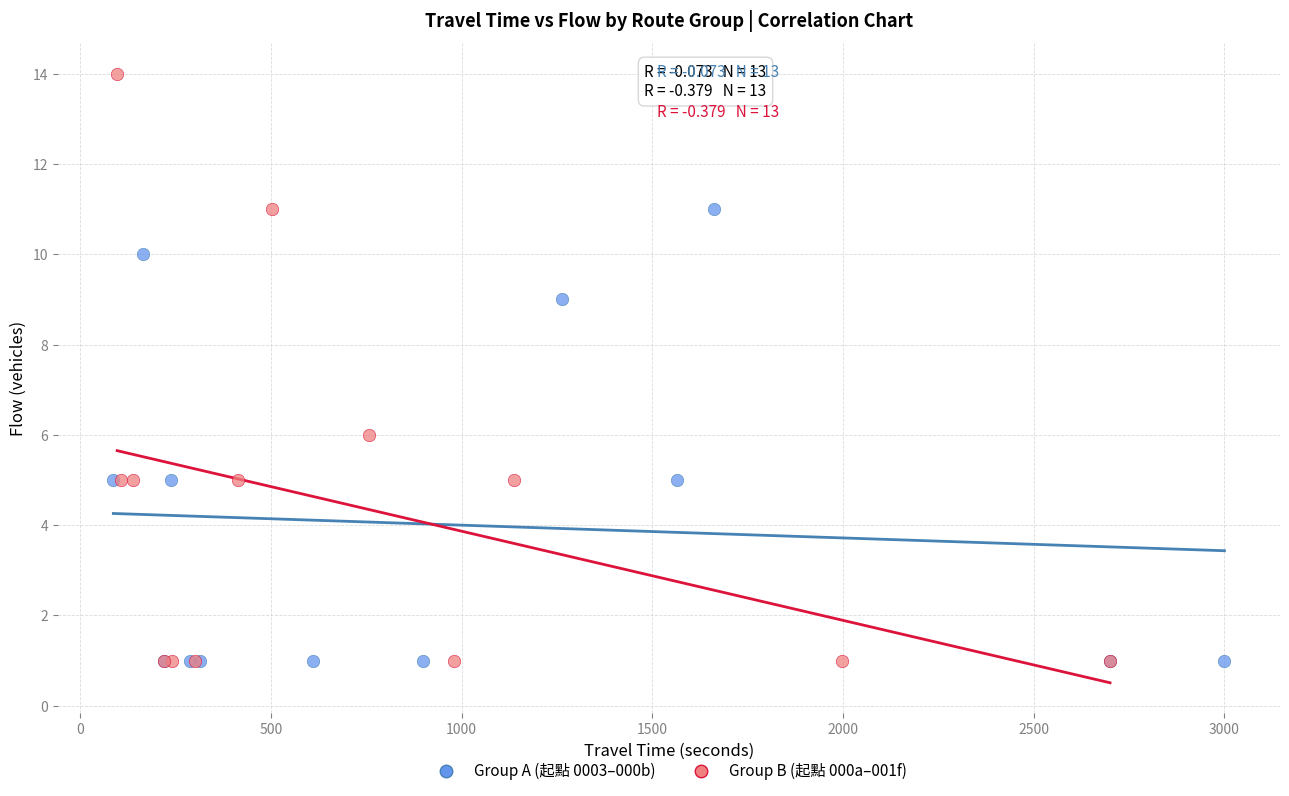

Which series contains the highest Y value?

Group B (起點 000a–001f)